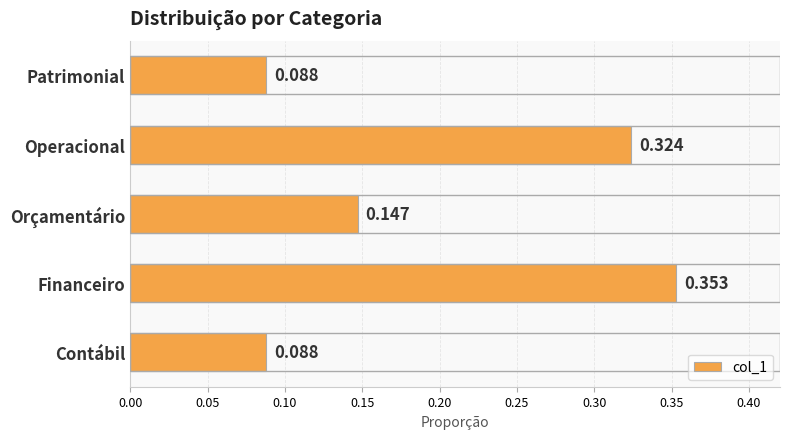

Between Operacional and Patrimonial, which is larger?

Operacional